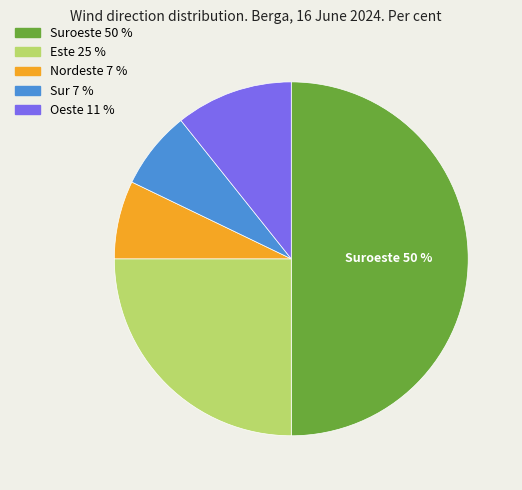

How many slices are in this pie chart?

5